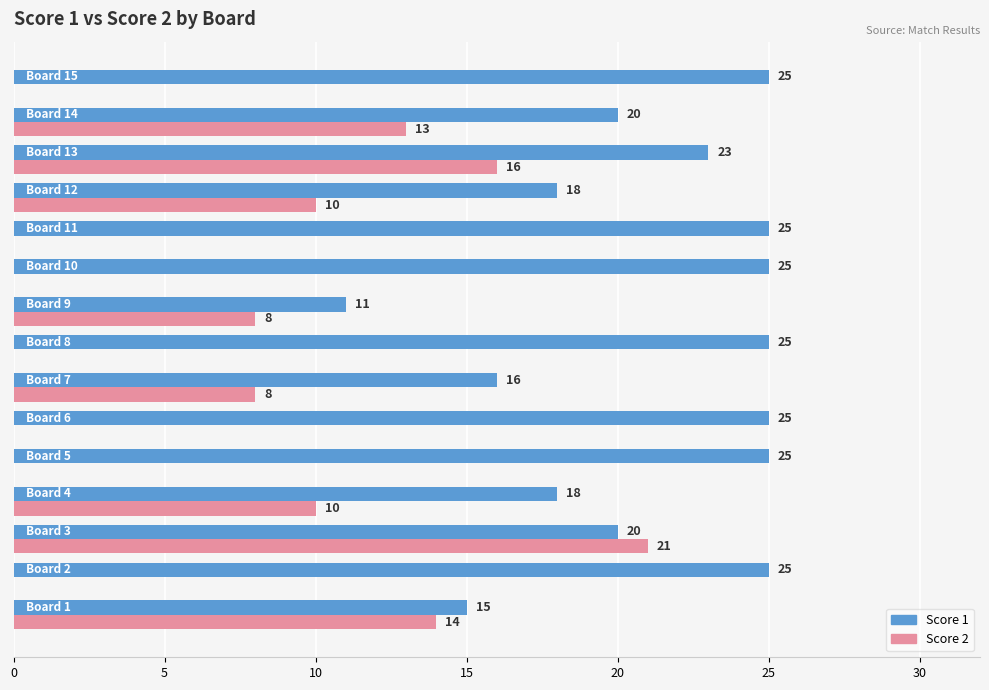

Which series has the largest total across all categories?

Score 1